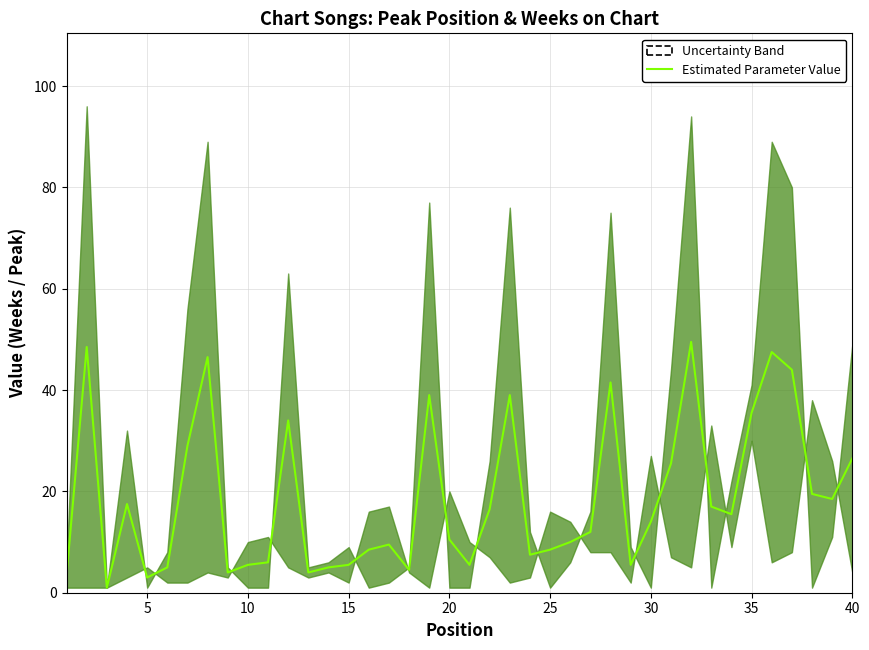

Reading left to right, what are all the values shown in this chart?

3.5	48.5	1.0	17.5	3.0	5.0	29.0	46.5	4.0	5.5	6.0	34.0	4.0	5.0	5.5	8.5	9.5	4.5	39.0	10.5	5.5	16.5	39.0	7.5	8.5	10.0	12.0	41.5	5.5	14.0	25.5	49.5	17.0	15.5	35.5	47.5	44.0	19.5	18.5	26.5